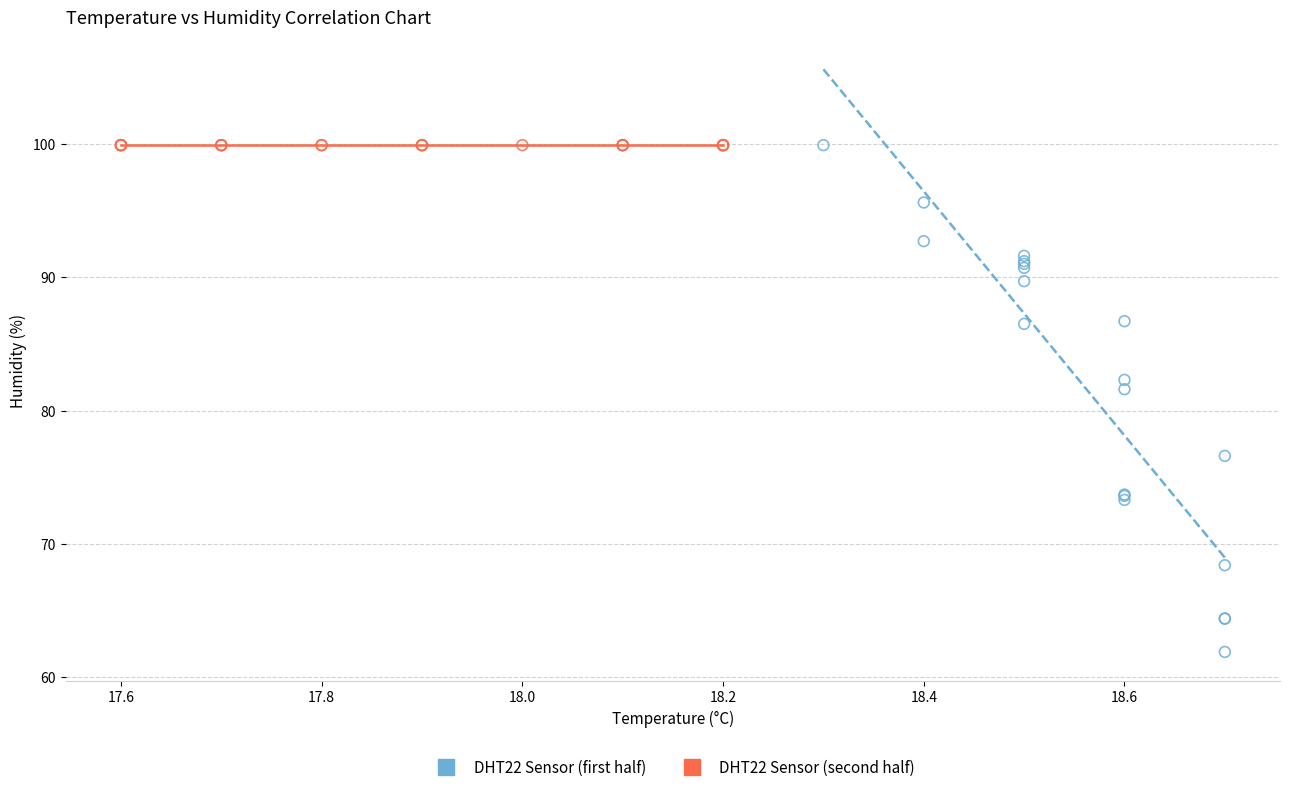

Which series reaches the minimum Y coordinate?

DHT22 Sensor (first half)